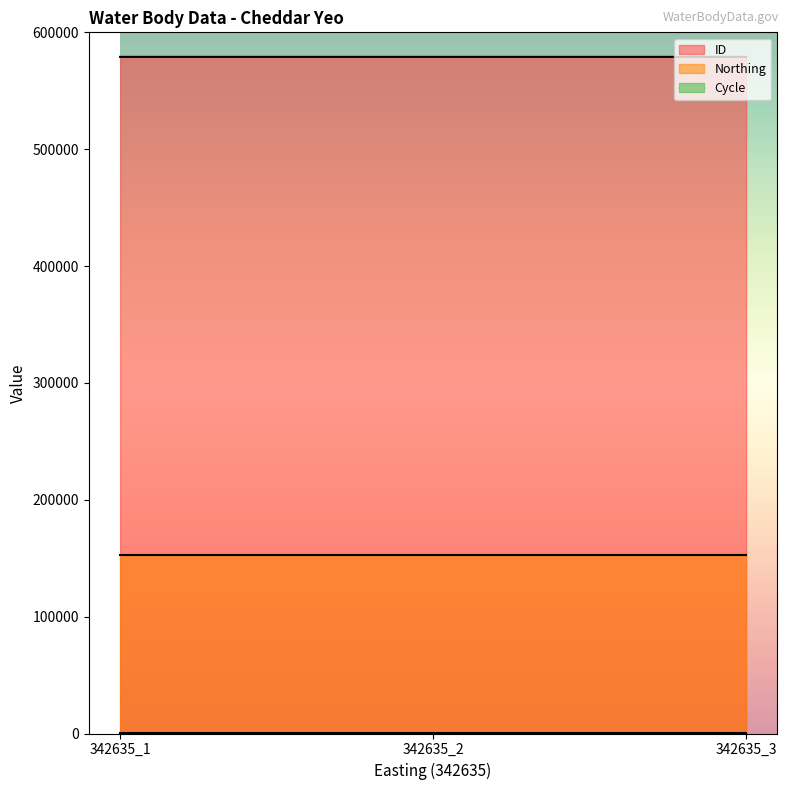

What is the value of the ID point at the 1st from the left?

579005